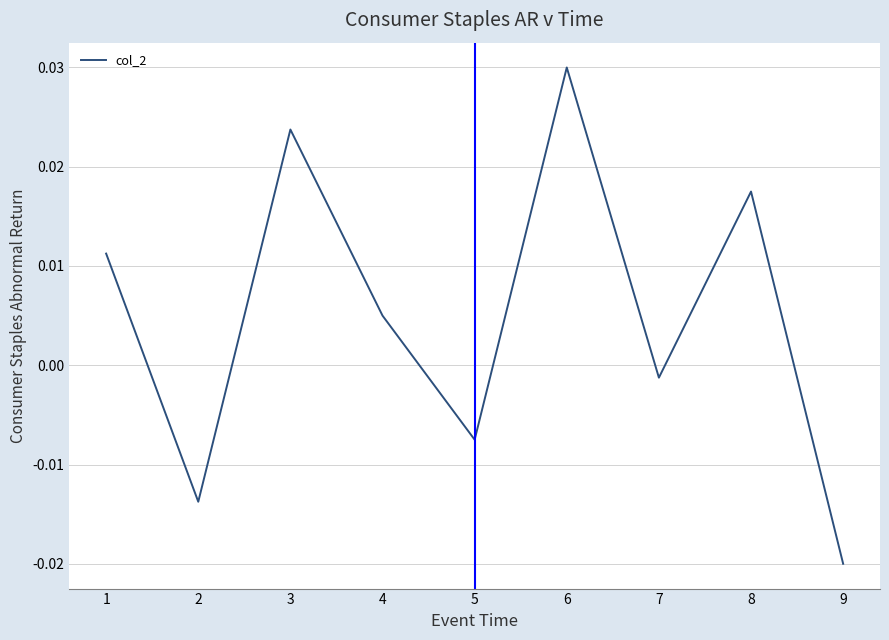

How many interior local valleys (lower than both neighbors) does the data have?

3